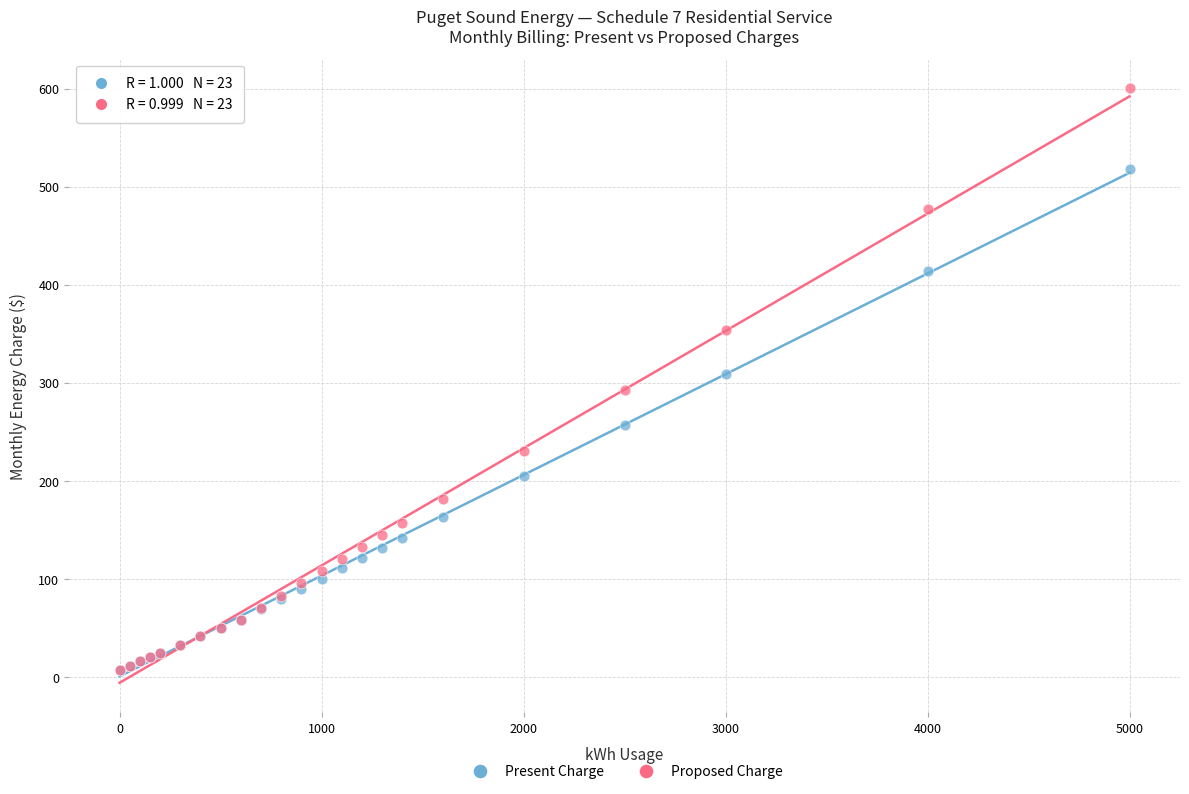

Which series has the largest Y range (max minus min)?

Proposed Charge